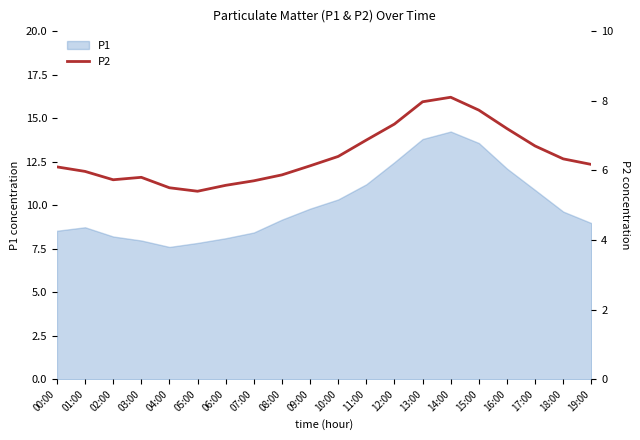

The value of P1 at 18:00 is 5.7. True or false?

False